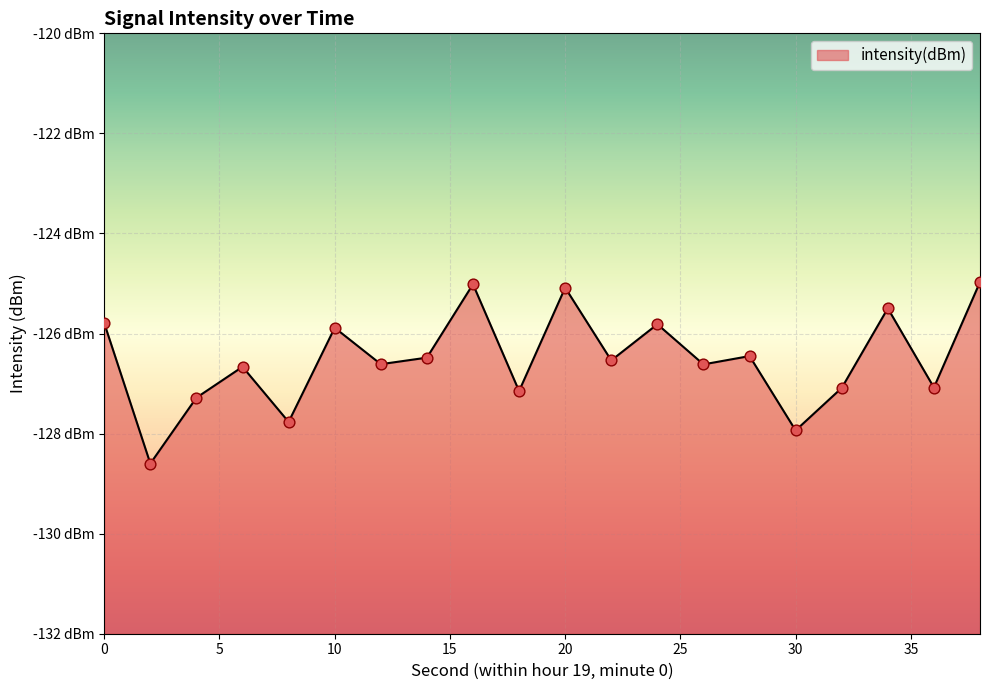

Between 2 and 16, which is larger?

16